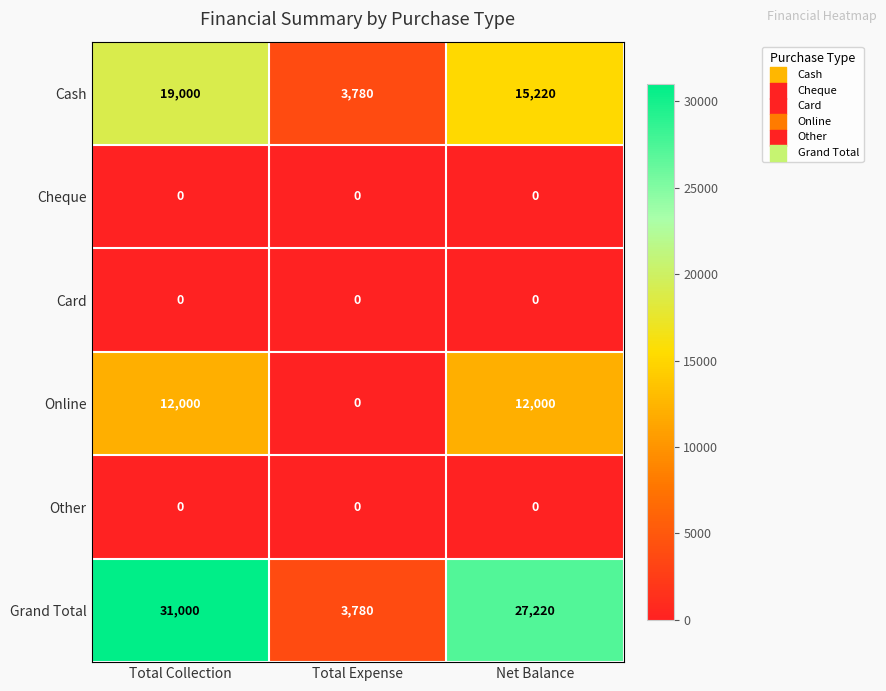

What is the average value of the Grand Total series?

20667